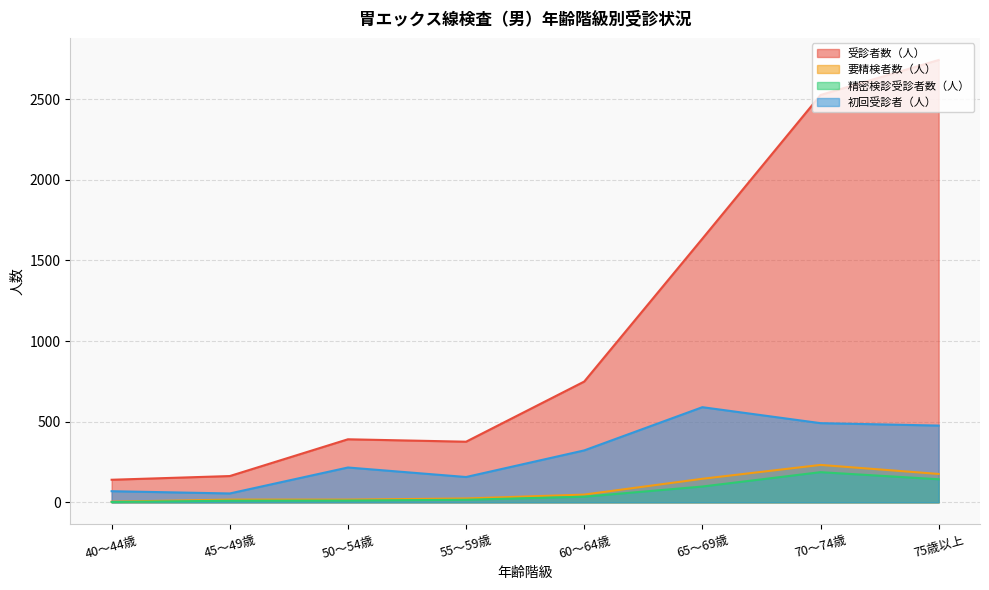

Which series has the largest range (max minus min)?

受診者数（人）